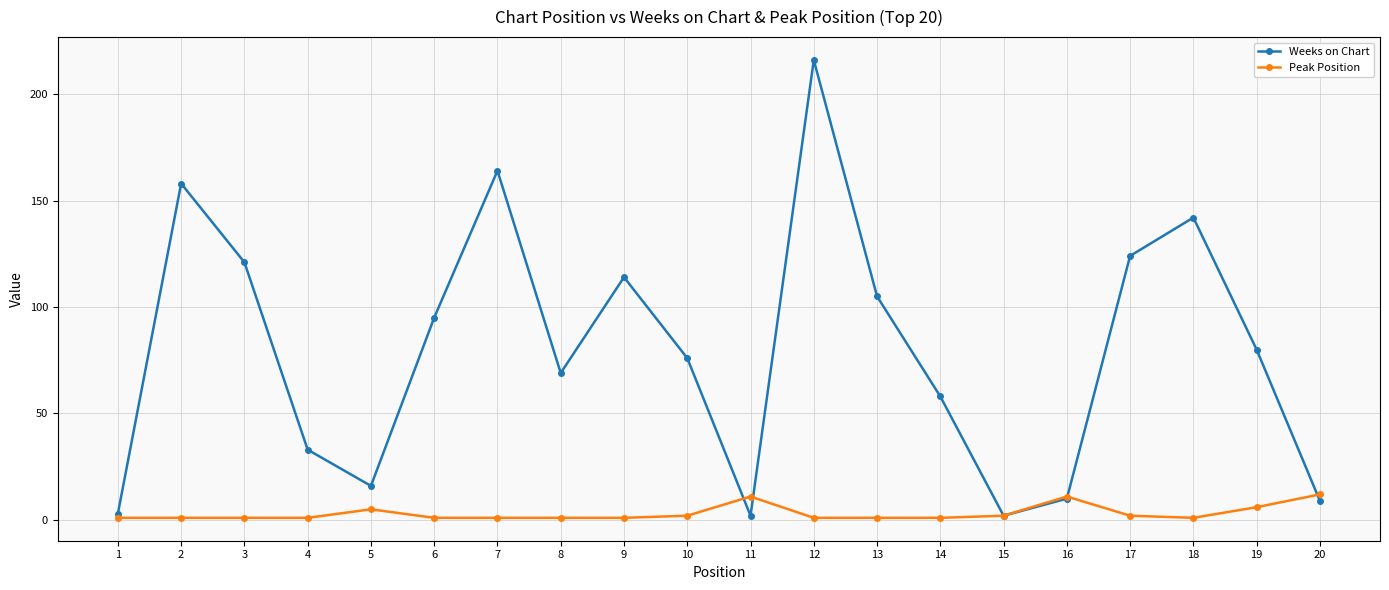

Does the chart have visible grid lines?

Yes